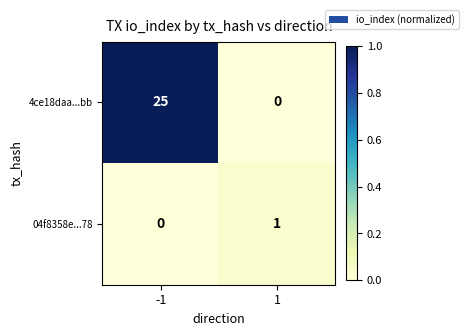

What is the difference between the 4ce18daa...bb values at -1 and 1?

25